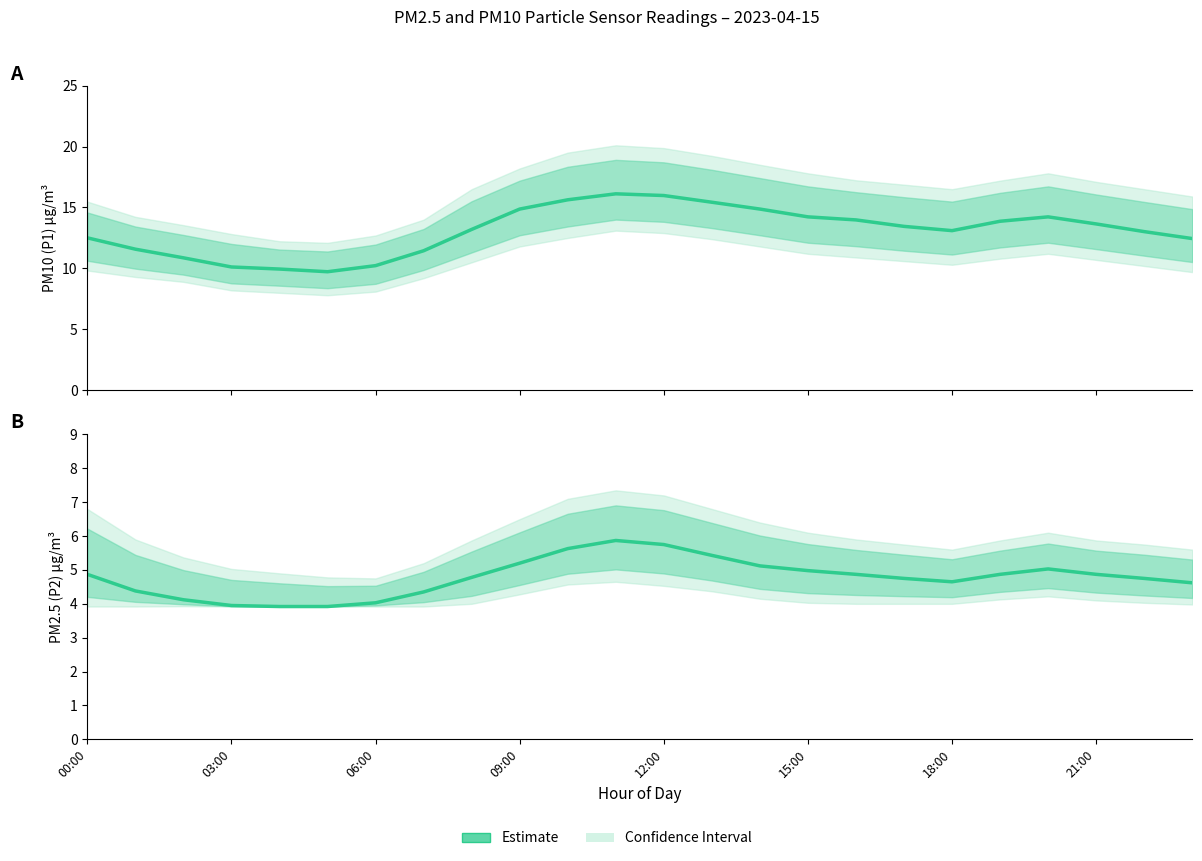

How many values in the P1 Estimate series are below 13?

9